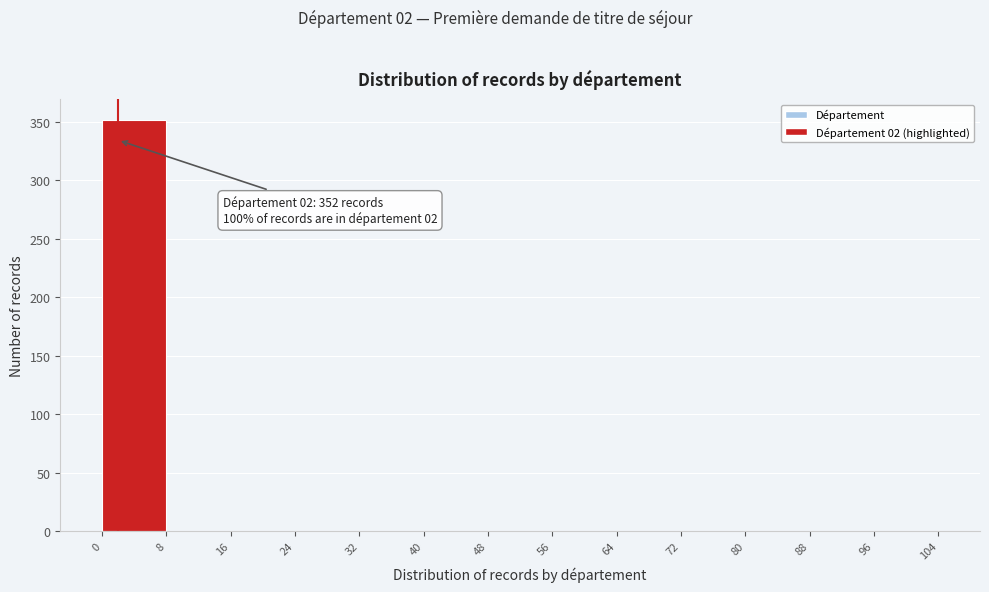

Over which range of the x-axis is the bar tallest?

0 to 8